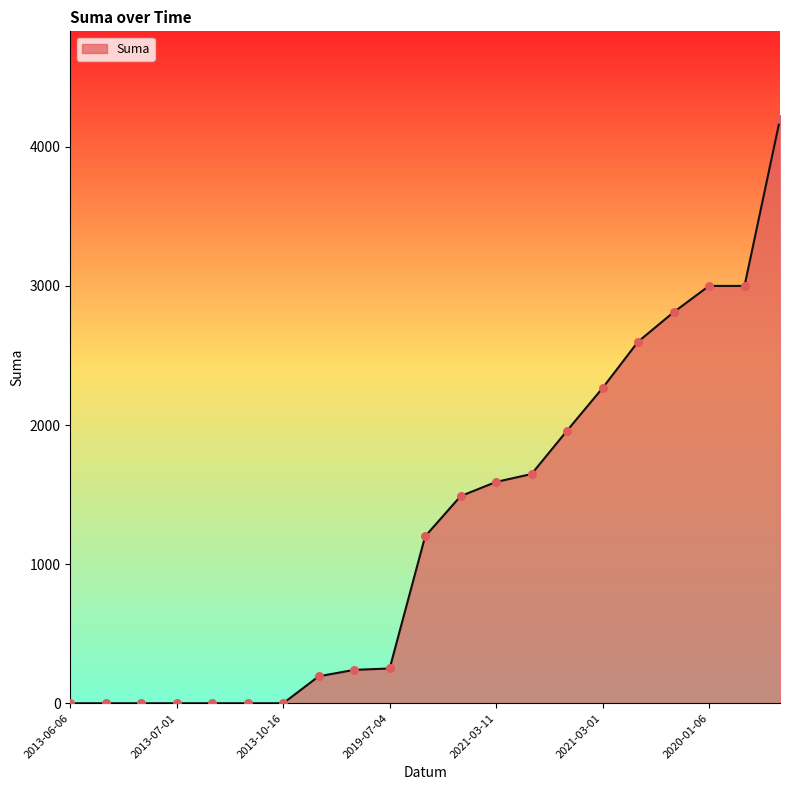

What is the difference between the maximum and minimum values?

4200.0